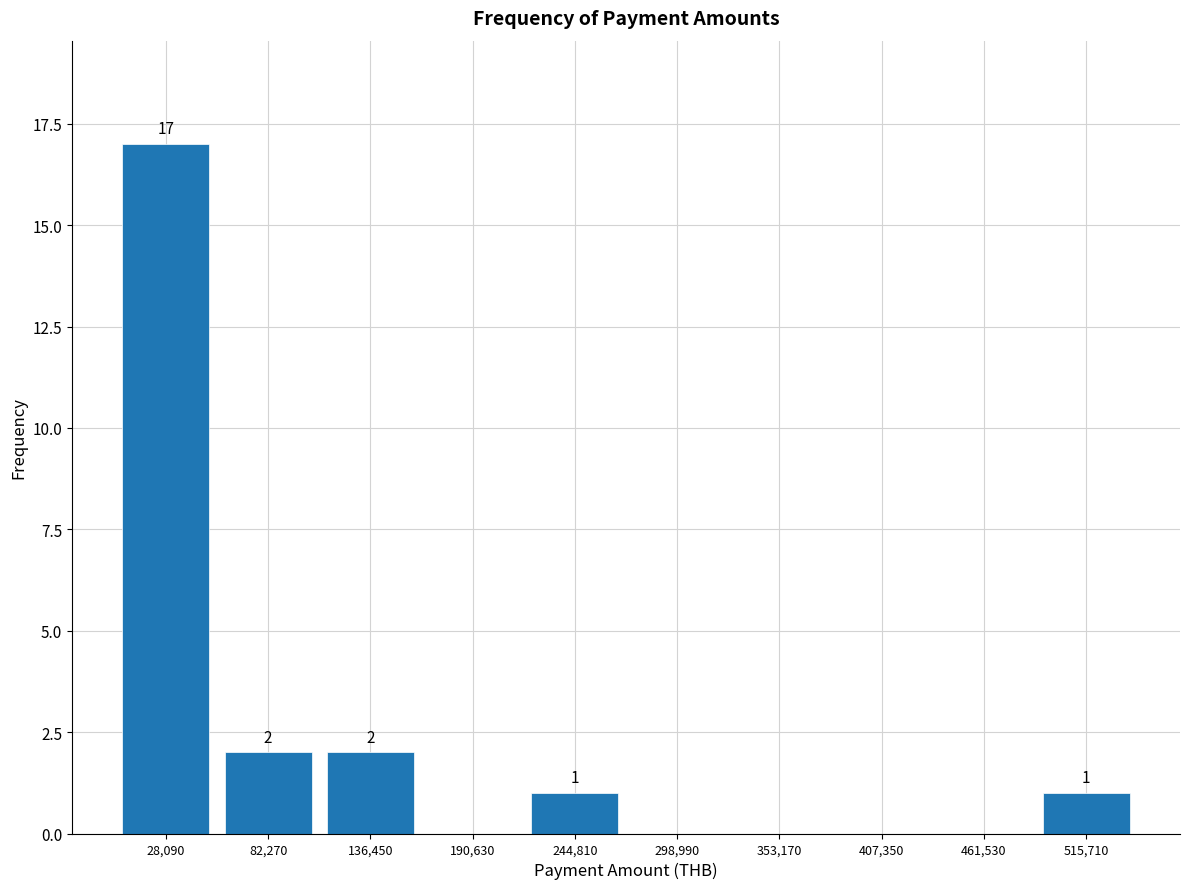

Which range on the x-axis has the tallest bar?

0 to 60000